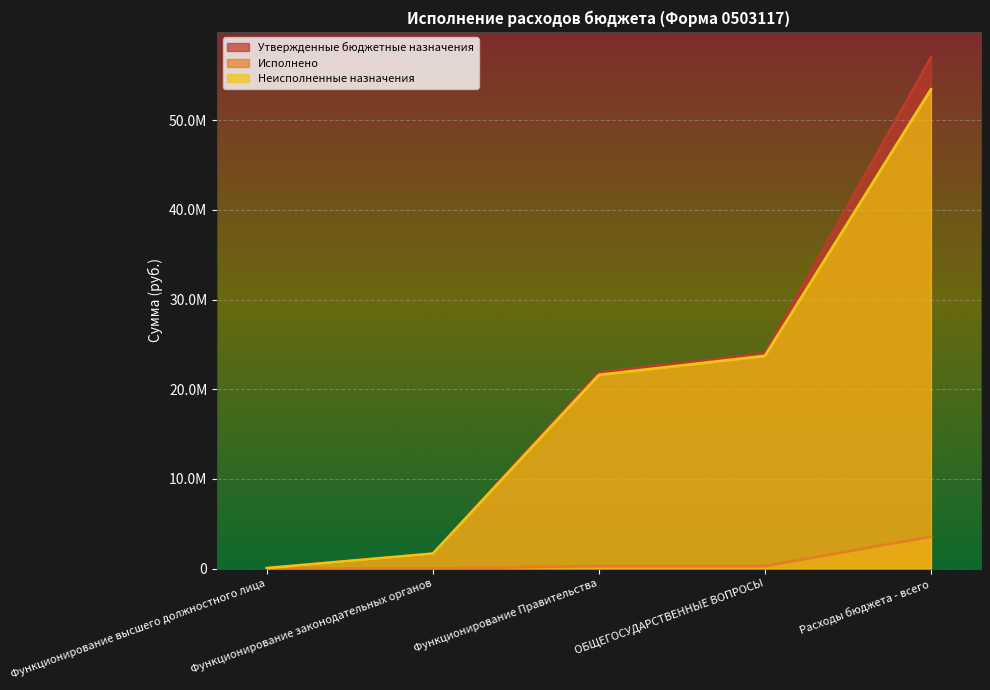

What is the difference between the maximum and minimum values in the Неисполненные назначения series?

53409930.4